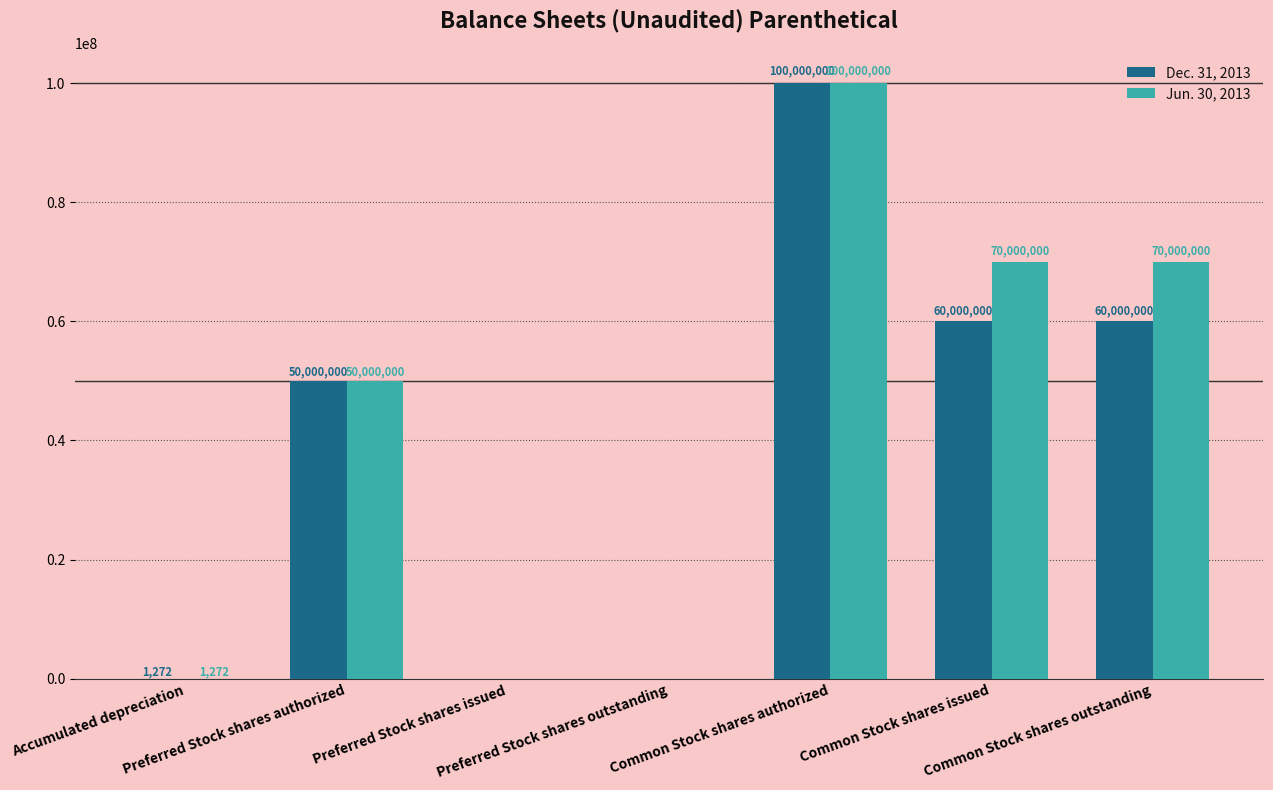

Reading left to right, what are all the values shown in this chart?

Dec. 31, 2013: Accumulated depreciation=1272	Preferred Stock shares authorized=50000000	Preferred Stock shares issued=0	Preferred Stock shares outstanding=0	Common Stock shares authorized=100000000	Common Stock shares issued=60000000	Common Stock shares outstanding=60000000
Jun. 30, 2013: Accumulated depreciation=1272	Preferred Stock shares authorized=50000000	Preferred Stock shares issued=0	Preferred Stock shares outstanding=0	Common Stock shares authorized=100000000	Common Stock shares issued=70000000	Common Stock shares outstanding=70000000